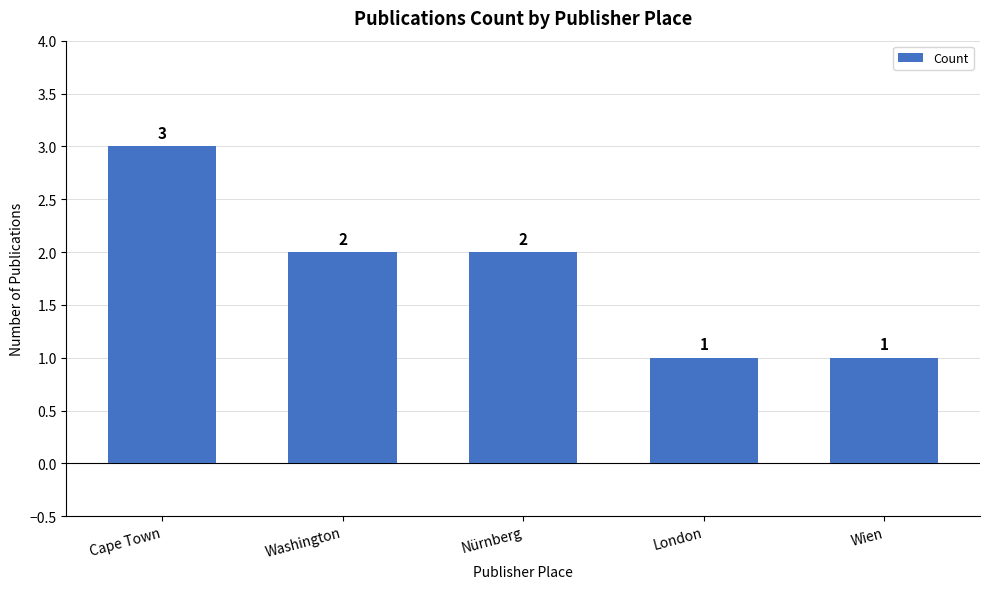

What is the sum of all values?

9